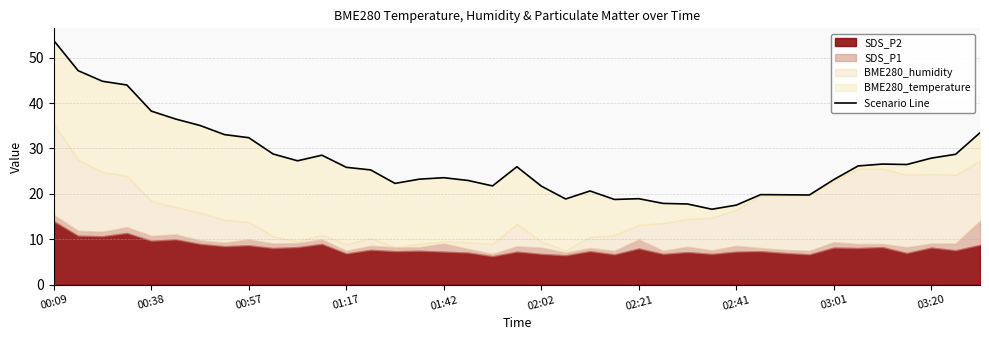

Approximately how many times larger is the value at 03:20 compared to 03:01?

0.9